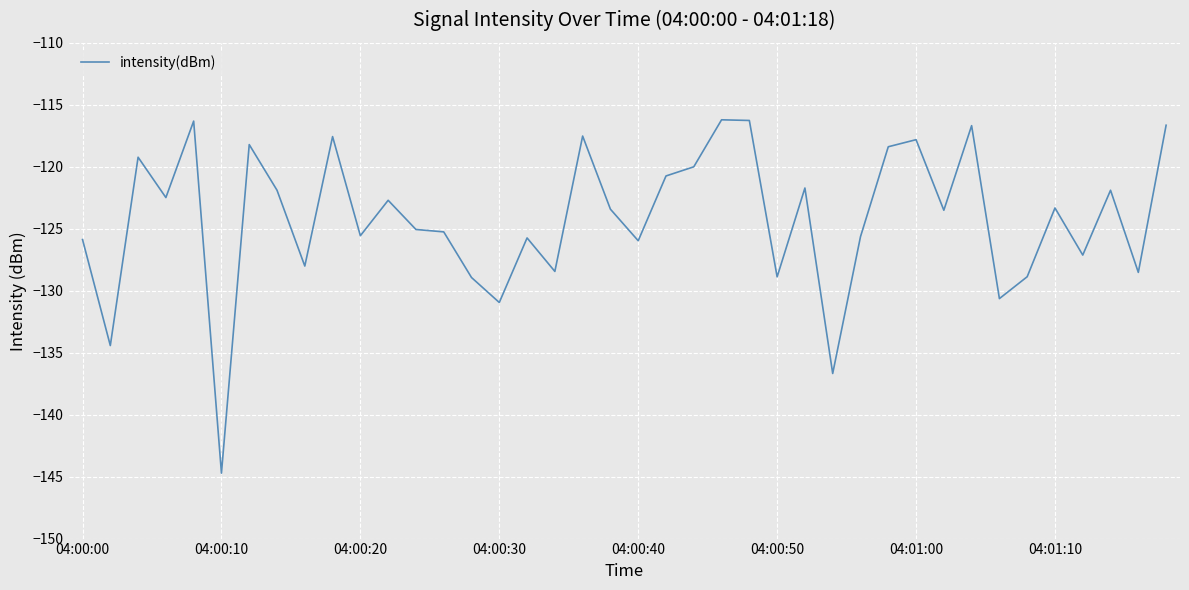

What is the difference between the maximum and minimum values?

28.5